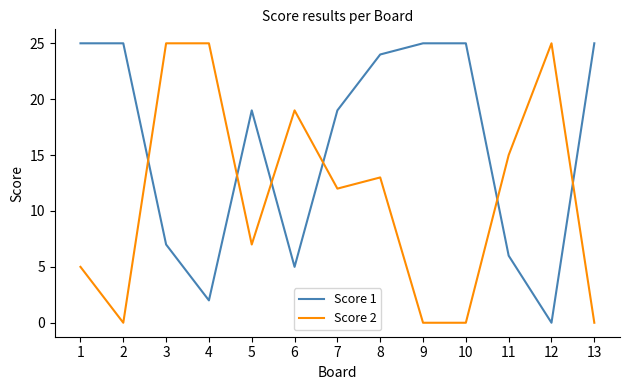

Count the Score 2 values in the range 0 to 19.

10